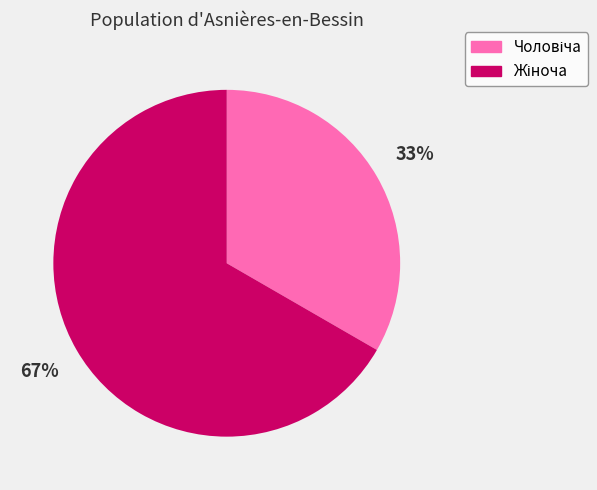

Is there any slice that represents more than half of the pie?

Yes